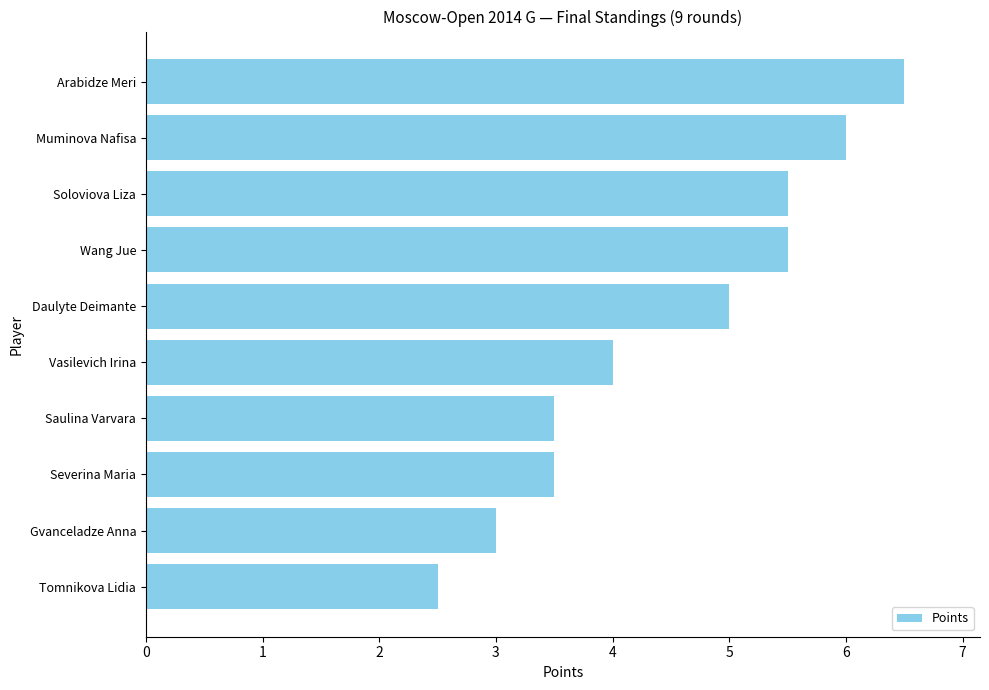

How many values are between 3 and 5?

5